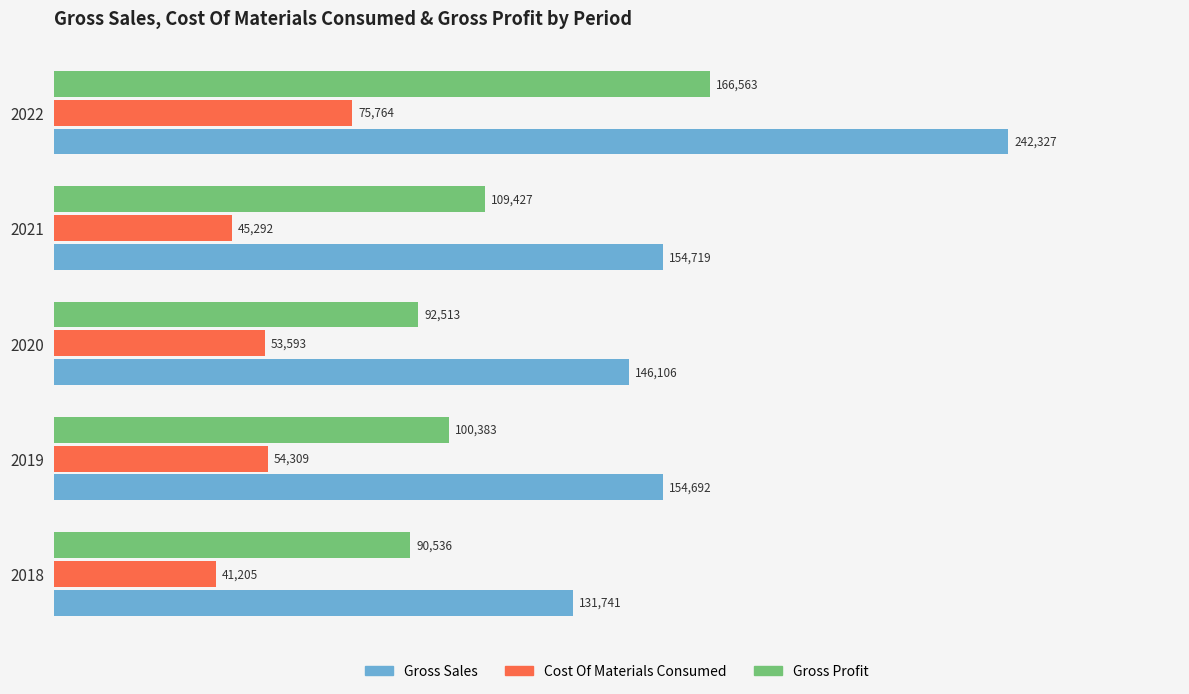

What is the approximate value of Gross Sales at 2020?

146106.0